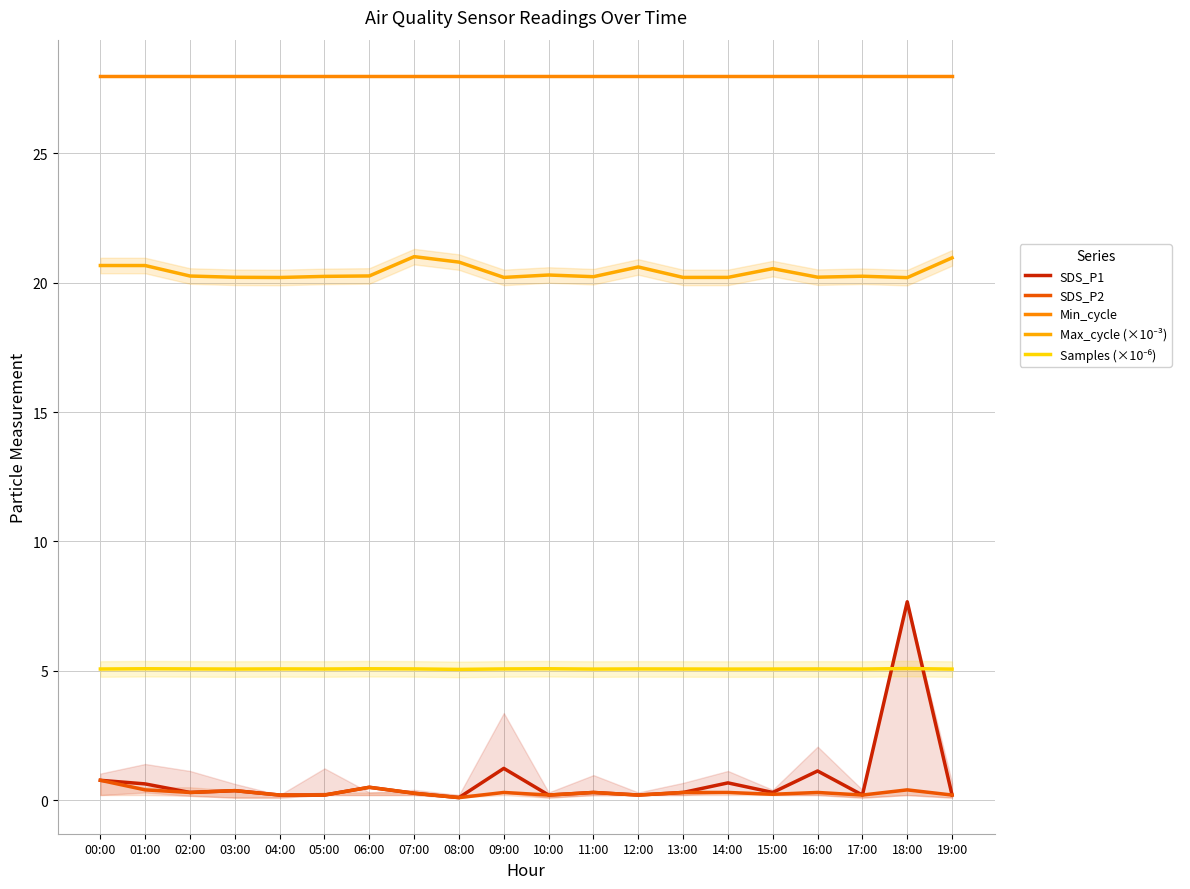

List the series in order of their peak value, highest first.

Min_cycle, Max_cycle (×10⁻³), SDS_P1, Samples (×10⁻⁶), SDS_P2